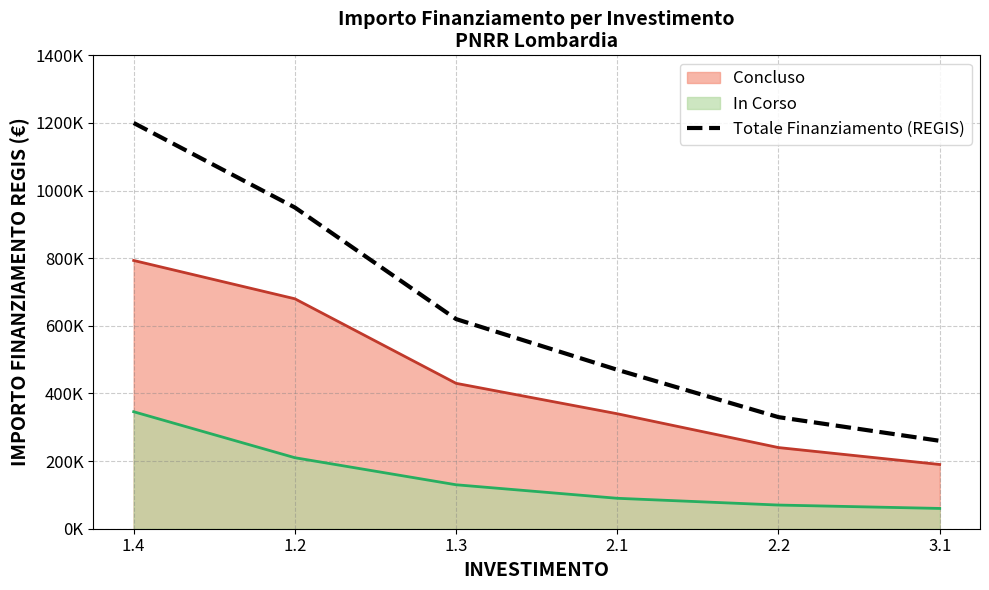

List the labels in order of value, largest first.

1.4, 1.2, 1.3, 2.1, 2.2, 3.1